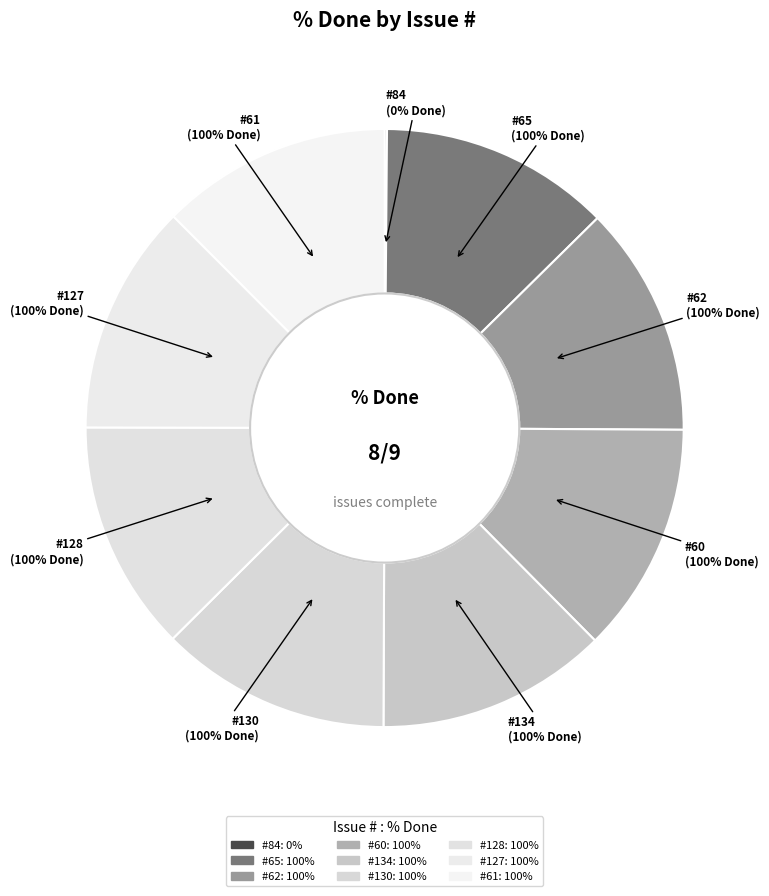

What is the total percentage of #84 and #65?

12.5%